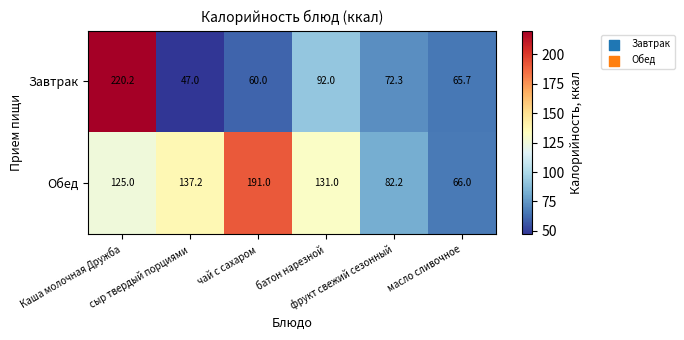

Which series has the largest total across all categories?

Обед